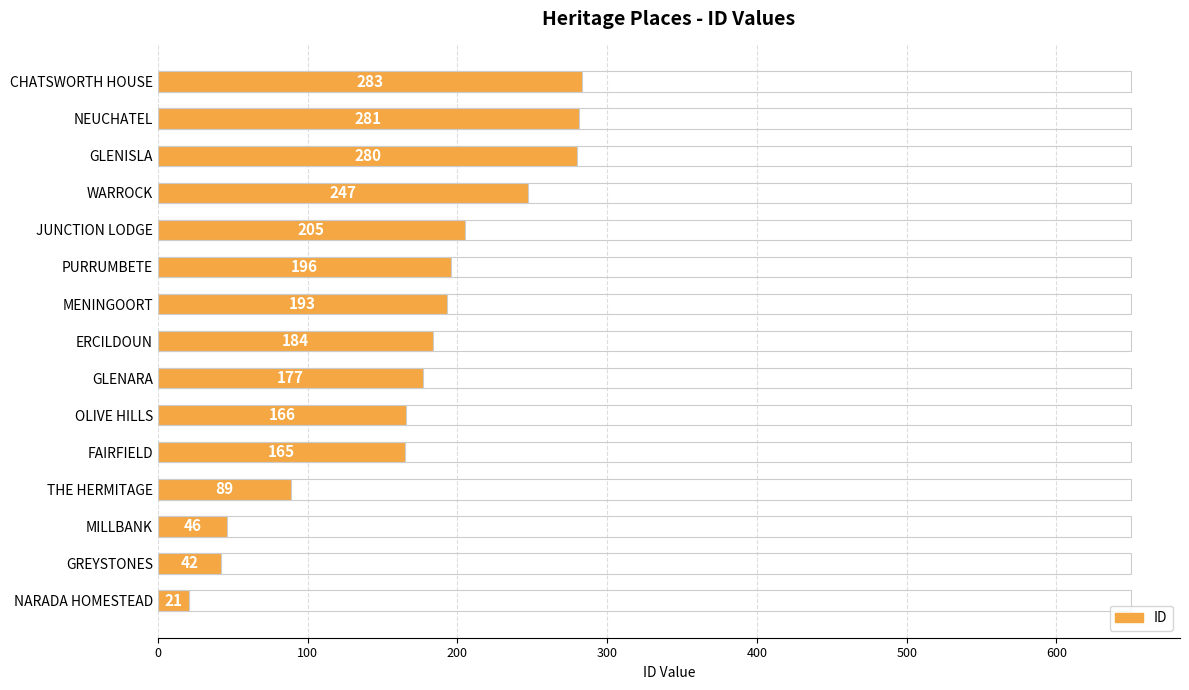

Reading left to right, list all the values displayed in this chart.

21	42	46	89	165	166	177	184	193	196	205	247	280	281	283